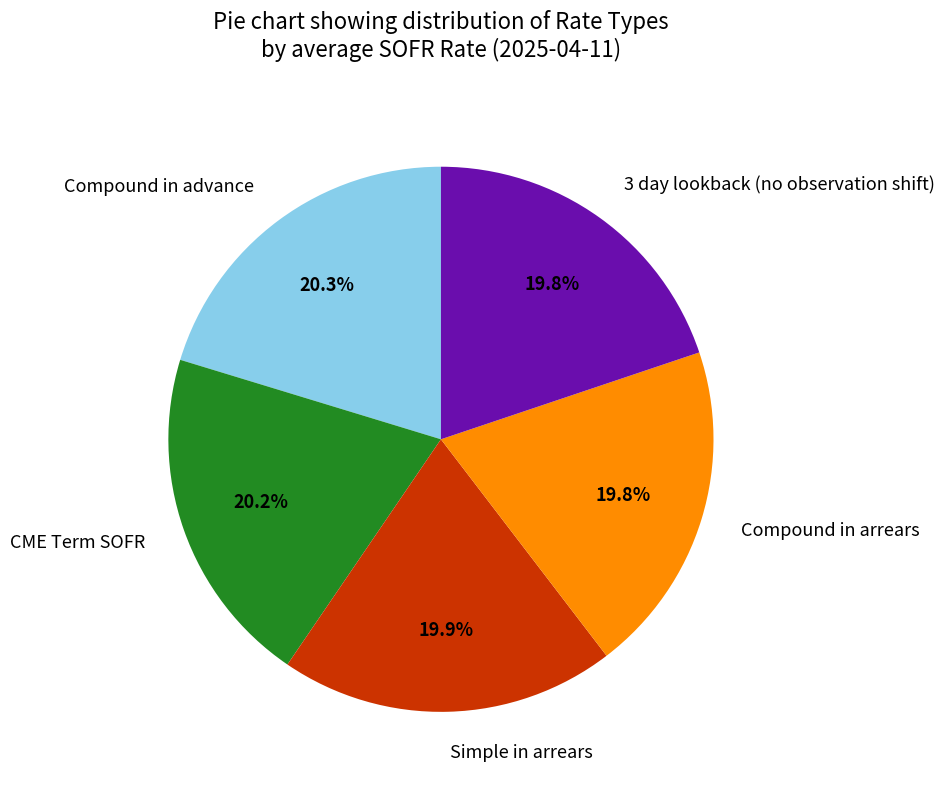

Does 3 day lookback (no observation shift) represent more than half of the total?

No